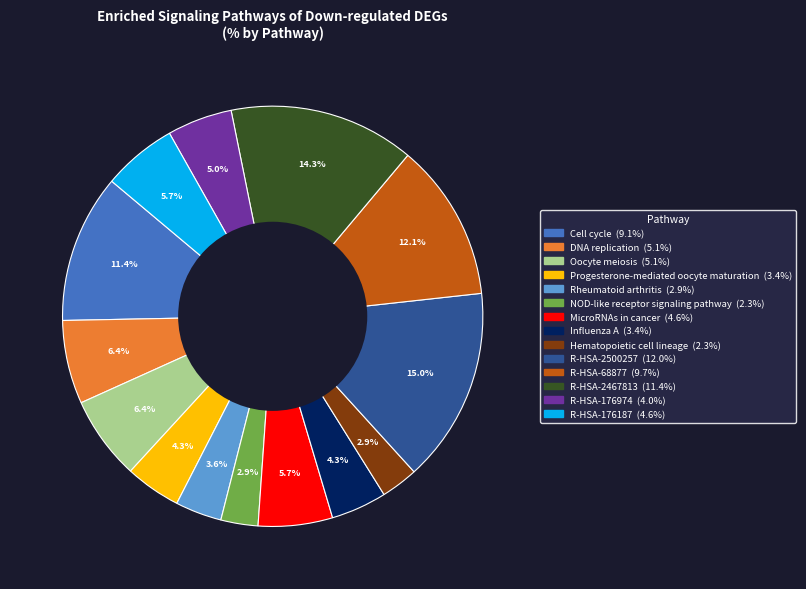

Does Hematopoietic cell lineage represent more than half of the total?

No